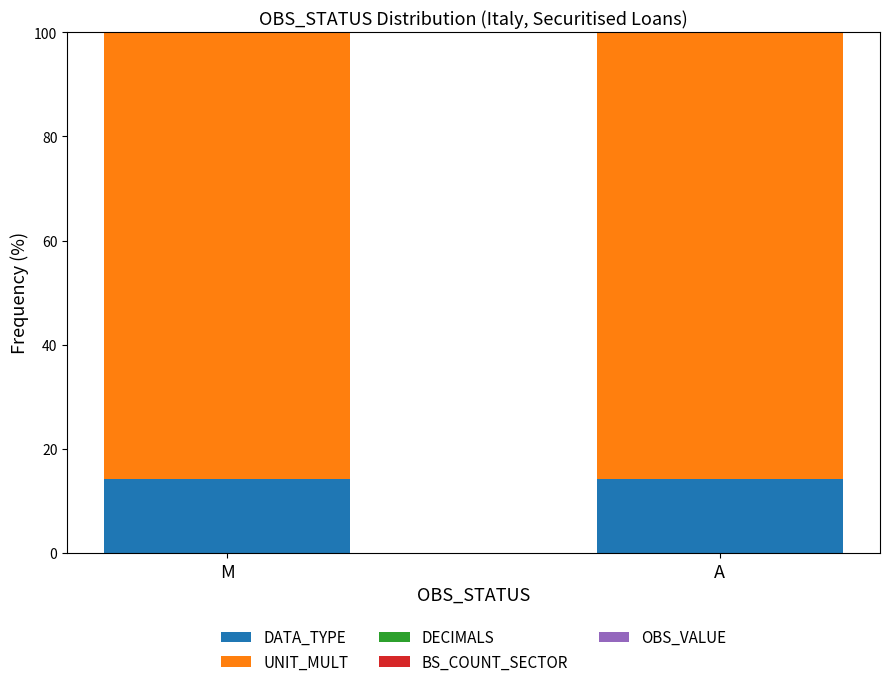

Reading left to right, list the values for the DATA_TYPE series.

M=14.3	A=14.3